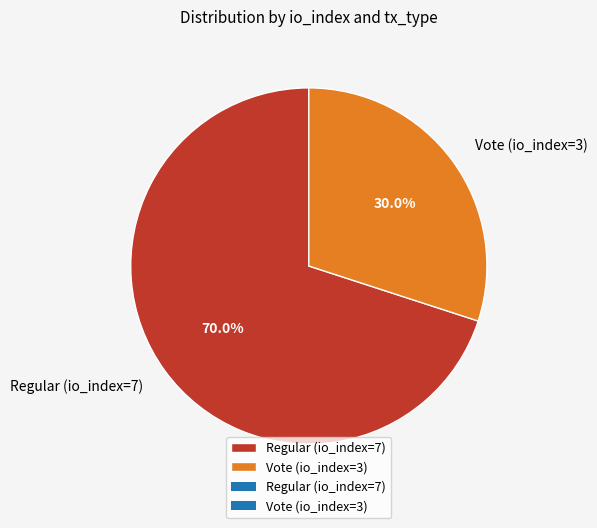

Which category has the biggest portion of the pie?

Regular (io_index=7)